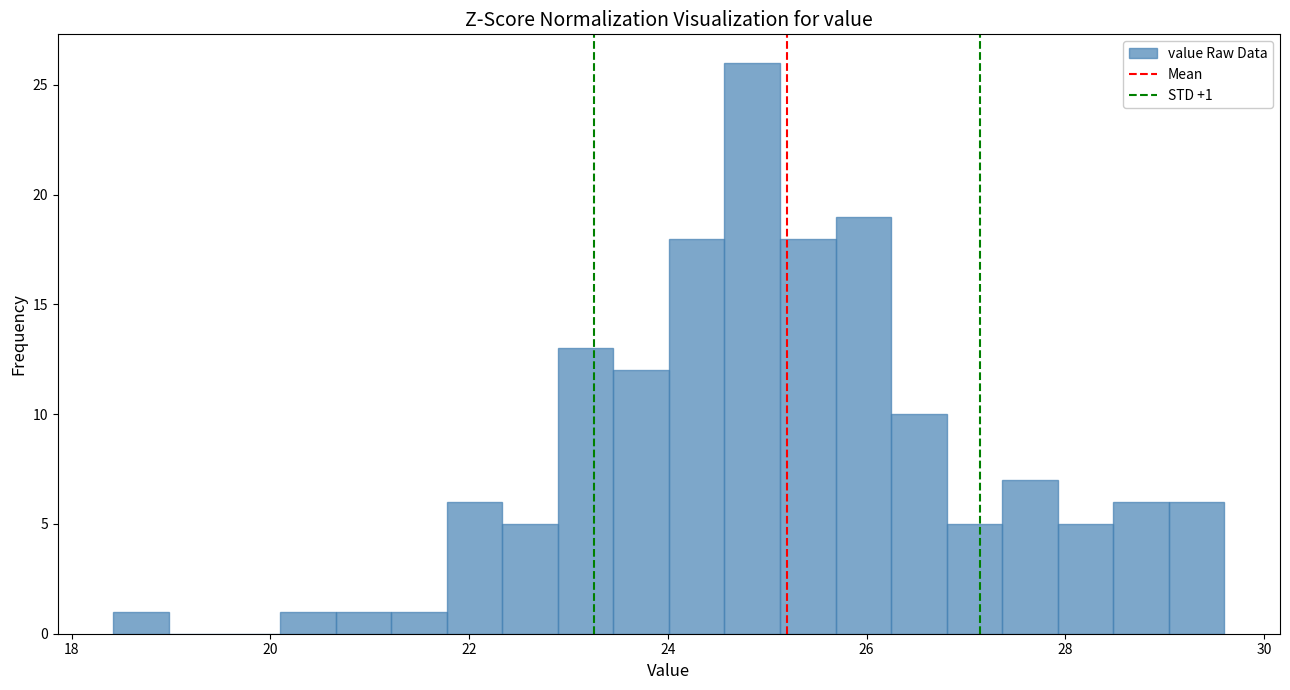

Read against the x-axis, roughly where is the centre of the tallest bar?

24.8